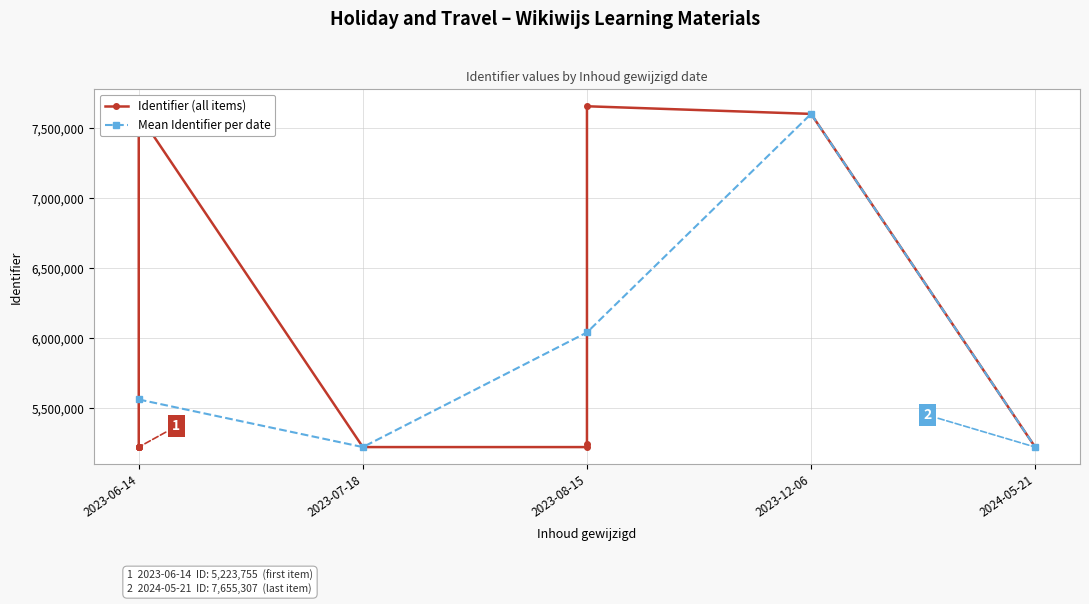

At which label does the data first exceed 5223768?

2023-06-14